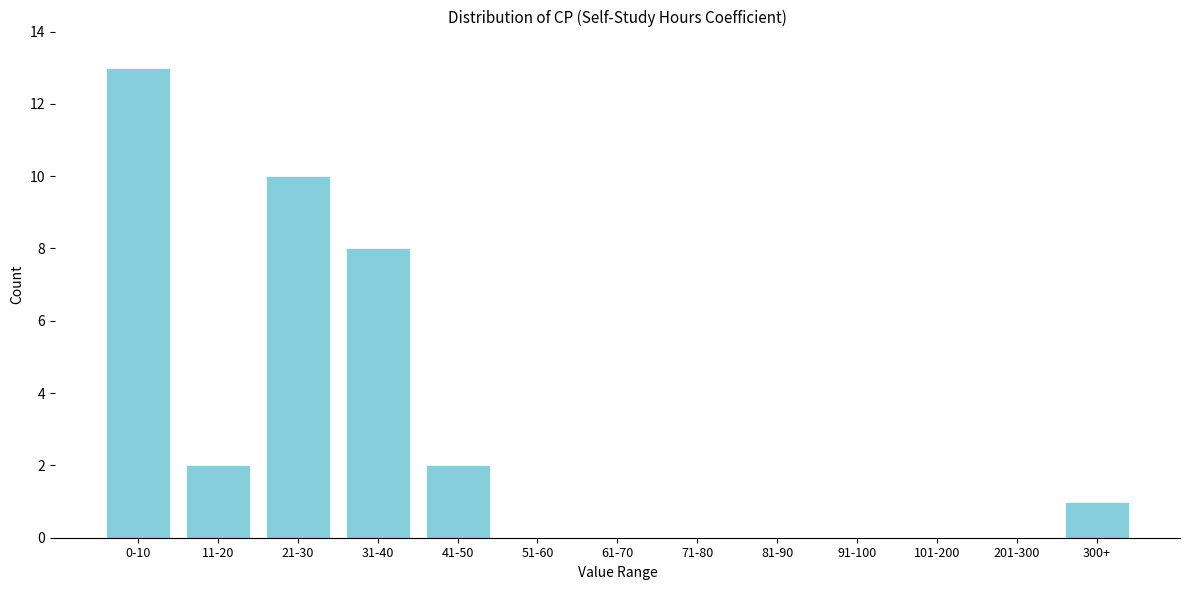

Reading right to left, list all the values displayed in this chart.

300+=1	201-300=0	101-200=0	91-100=0	81-90=0	71-80=0	61-70=0	51-60=0	41-50=2	31-40=8	21-30=10	11-20=2	0-10=13